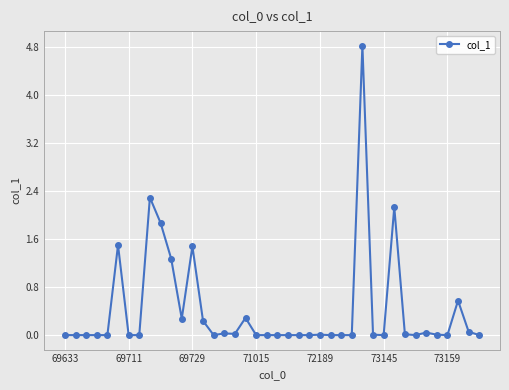

What is the value of the 11th point from the left?

1.3